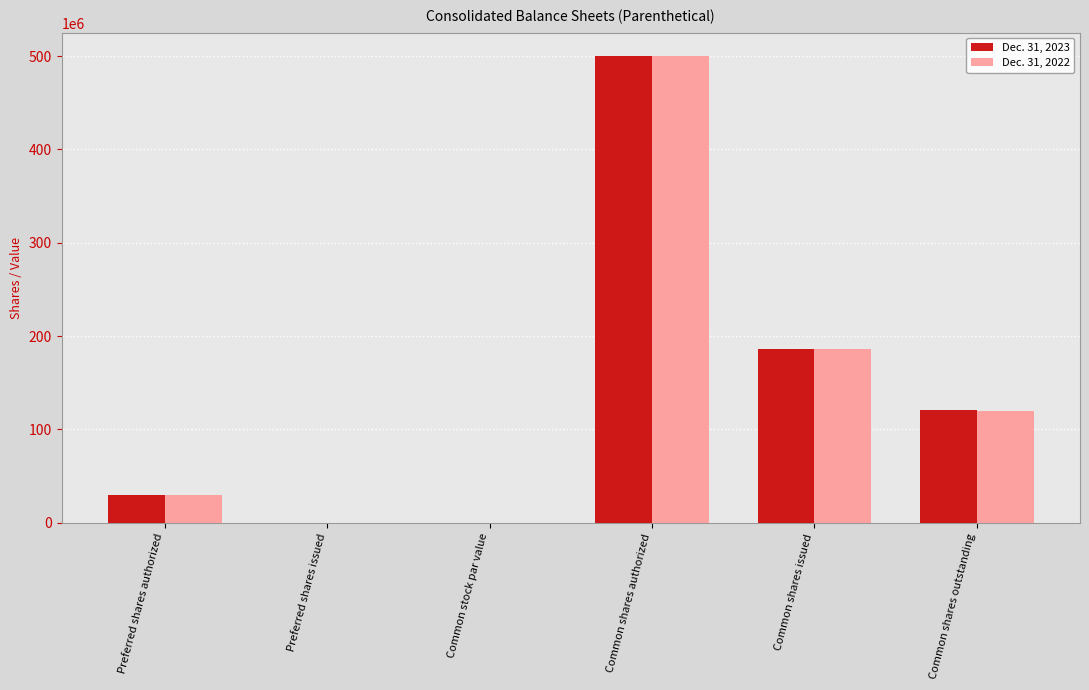

Which series changed the most between Common shares issued and Common shares outstanding?

Dec. 31, 2022